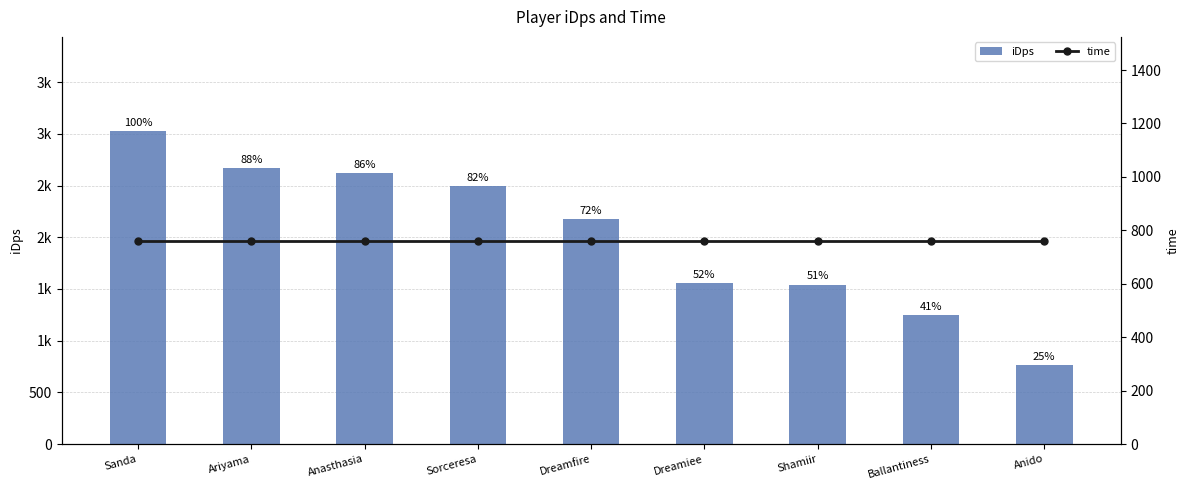

What is the sum of the iDps values at Sorceresa and Ballantiness?

3744.9